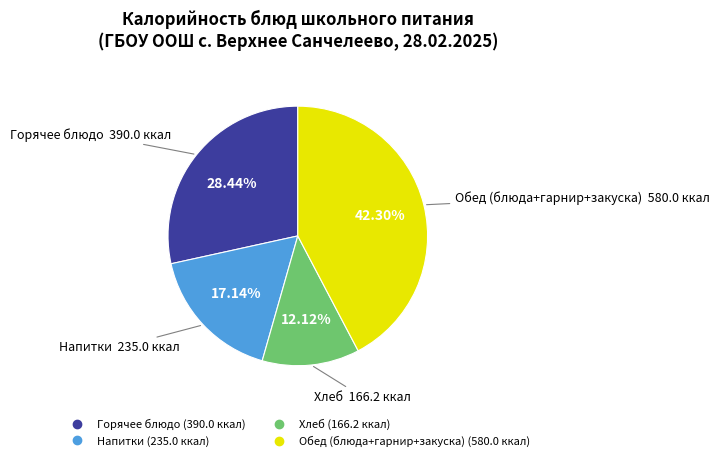

Is there any slice that represents more than half of the pie?

No